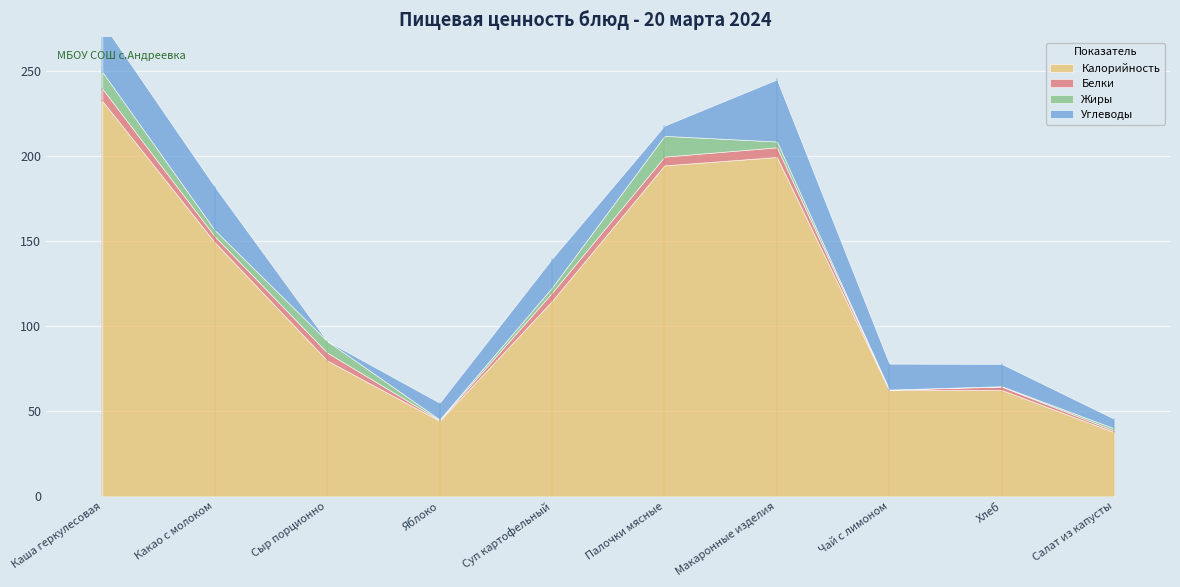

Which series ends up on top after the final intersection of Жиры and Белки?

Жиры